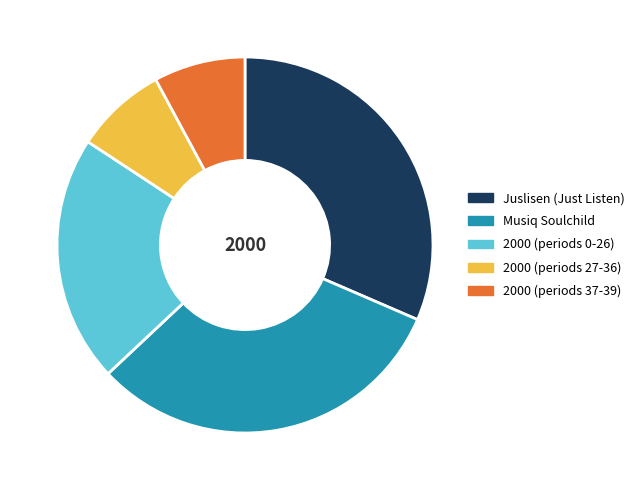

Combined, do Musiq Soulchild and 2000 (periods 37-39) account for over 50%?

No